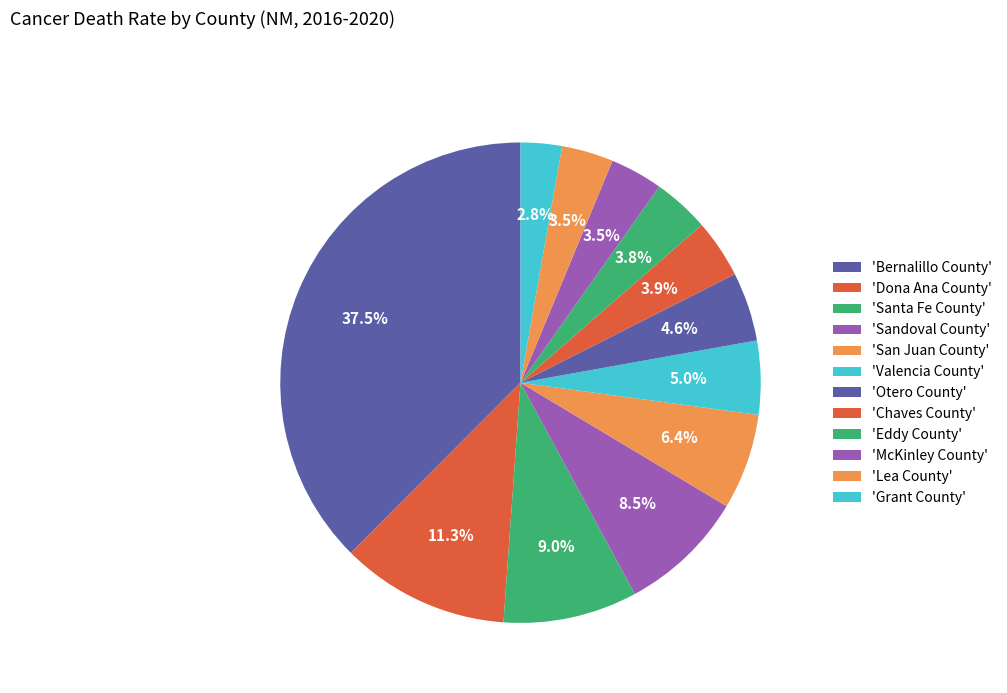

How many slices are in this pie chart?

12